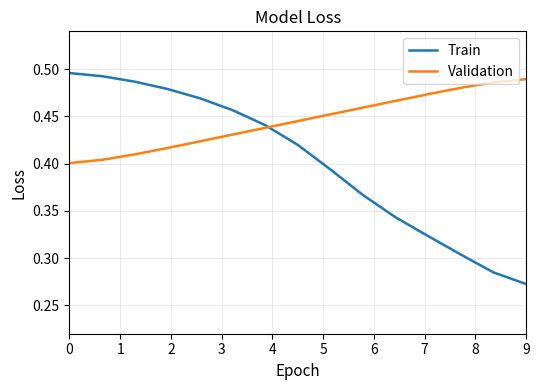

At how many categories does at least one series exceed 0?

15